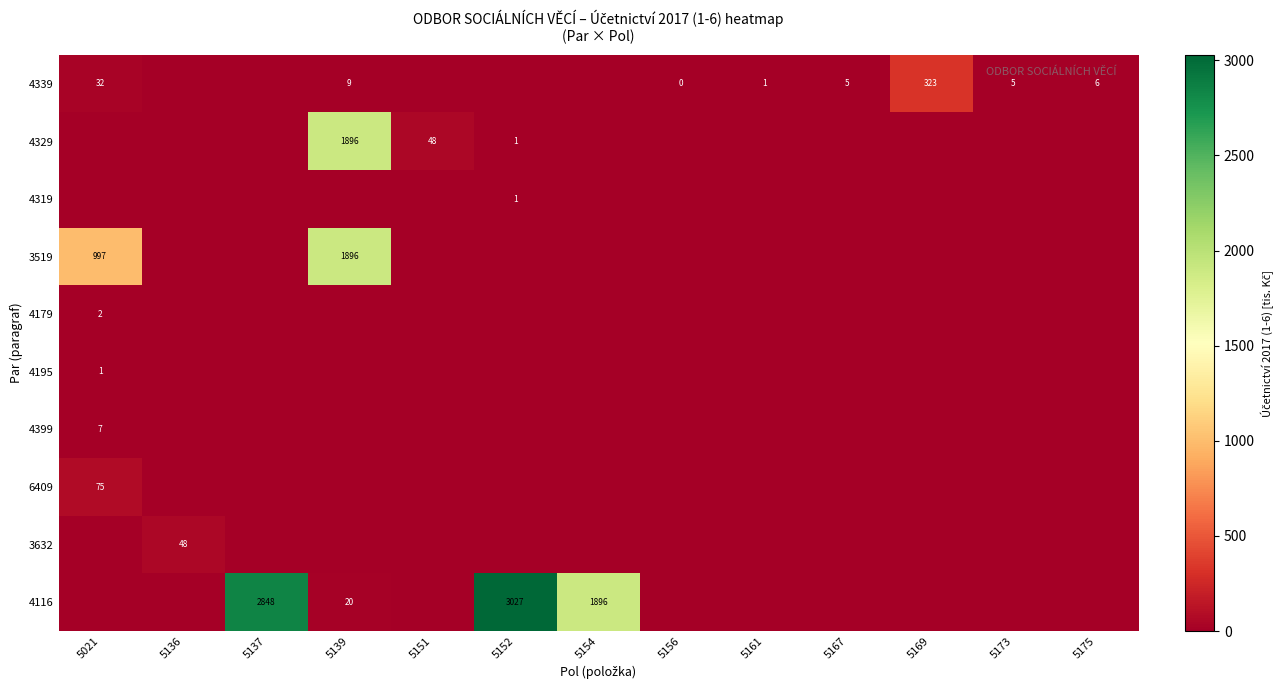

The value of 4116 at 5137 is 2848. True or false?

True